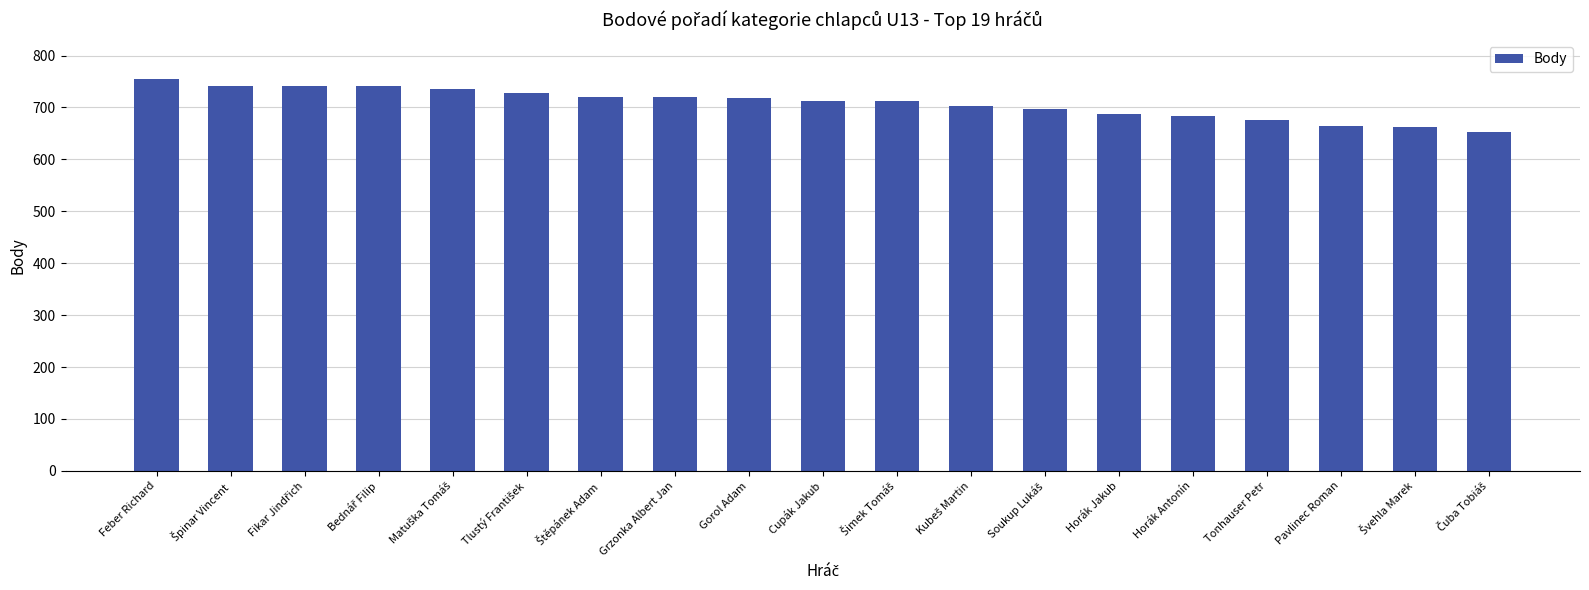

True or false: the data shows 717.4 at Gorol Adam.

True